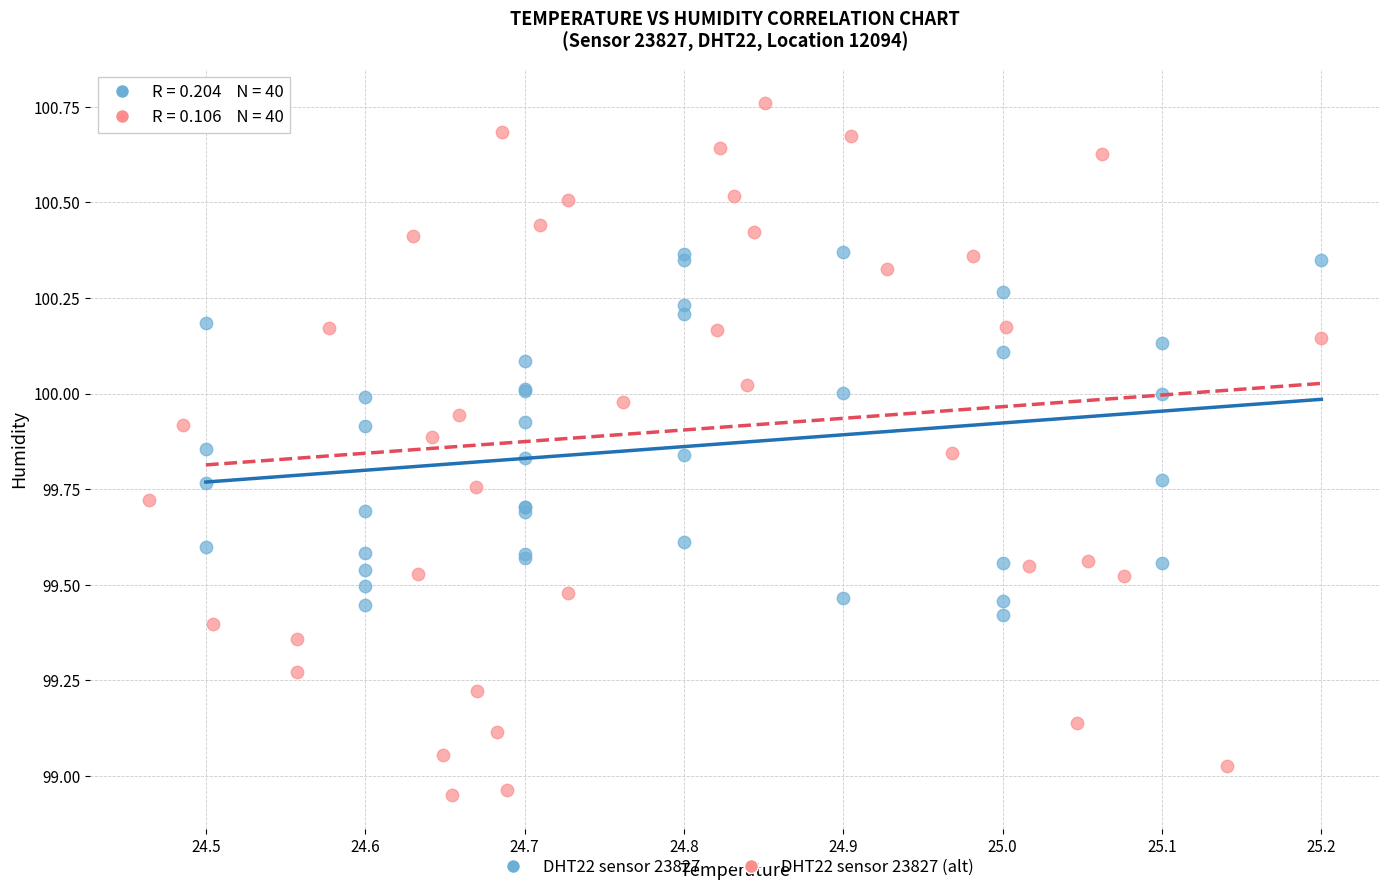

Which series contains the highest Y value?

DHT22 sensor 23827 (alt)